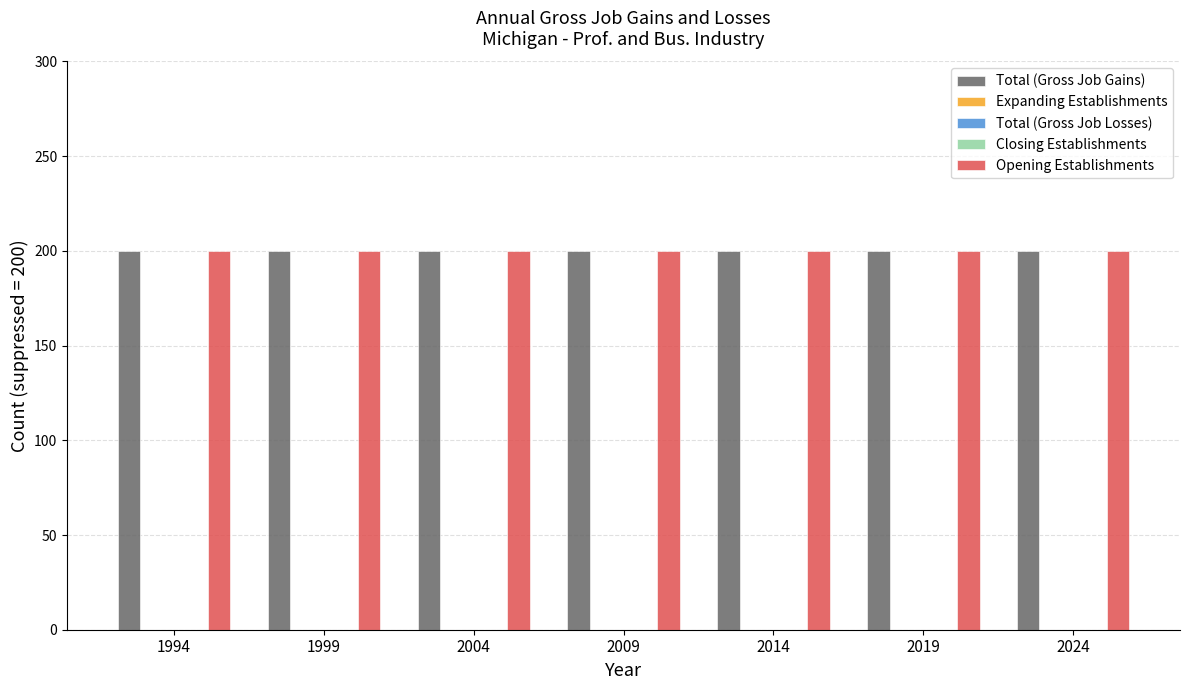

How many bars are there in each group?

5